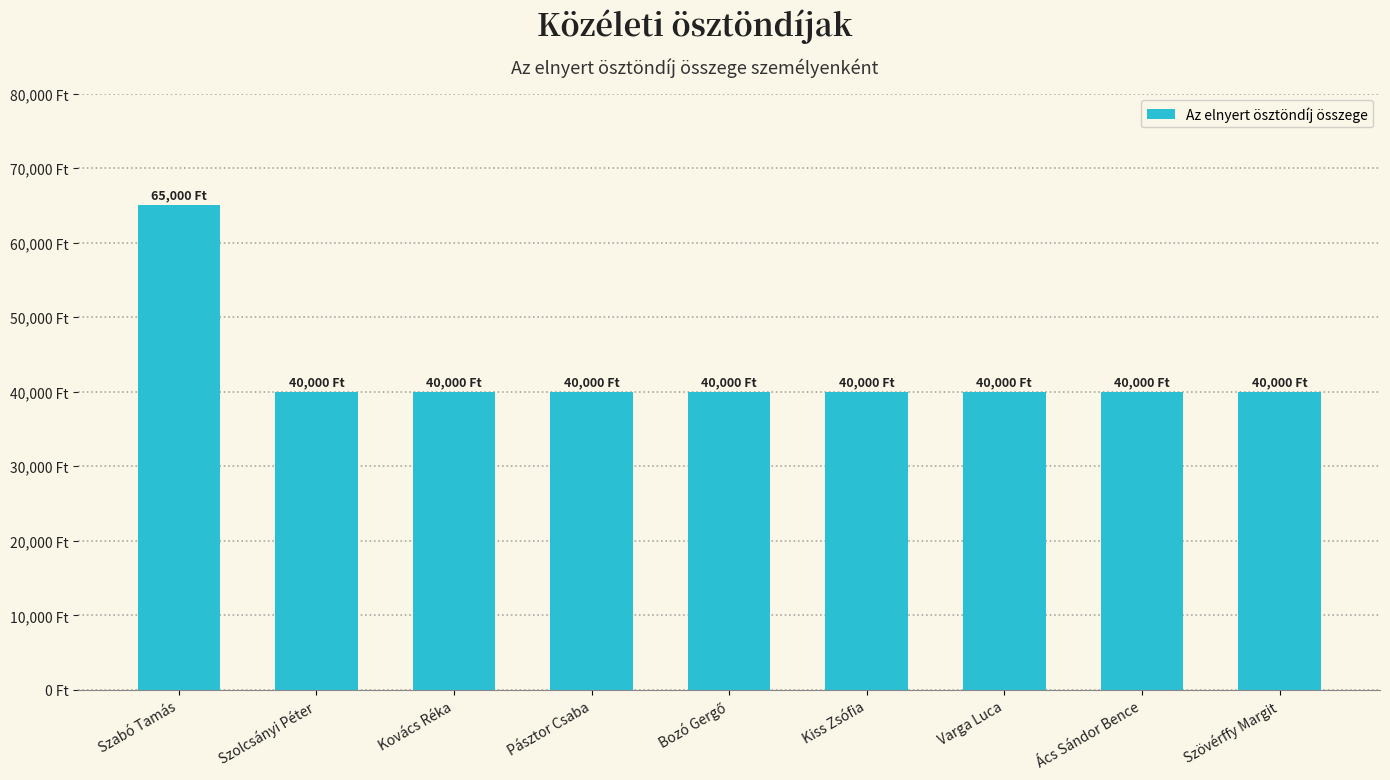

Are the bars horizontal?

No